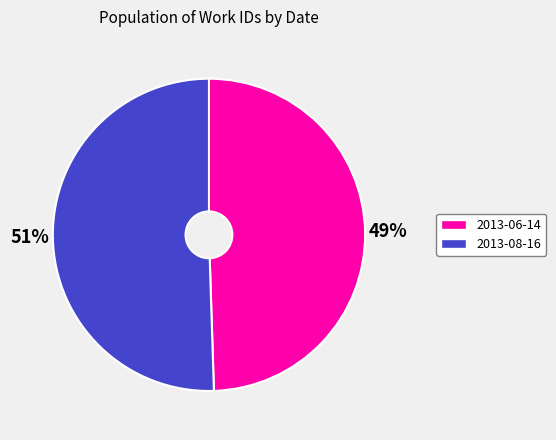

What is the largest slice in the pie chart?

2013-08-16